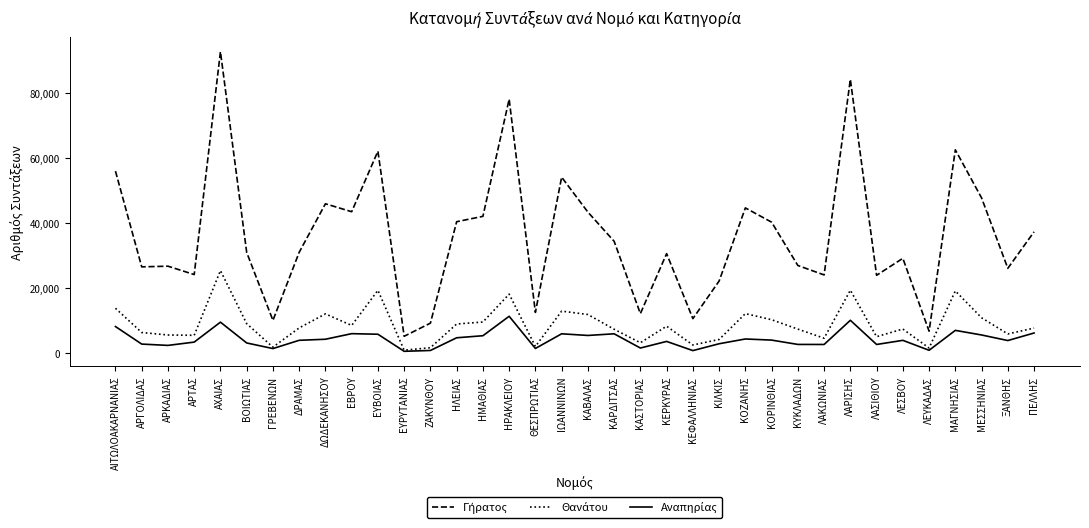

At which category does the chart reach its peak across all series?

ΑΧΑΙΑΣ